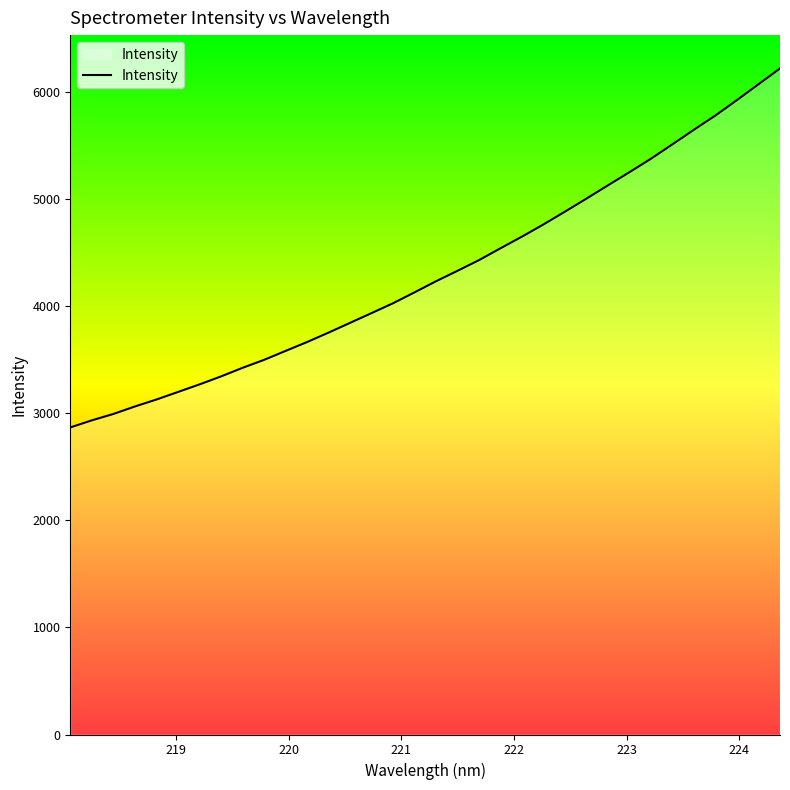

Does the chart display data point markers on the line(s)?

No